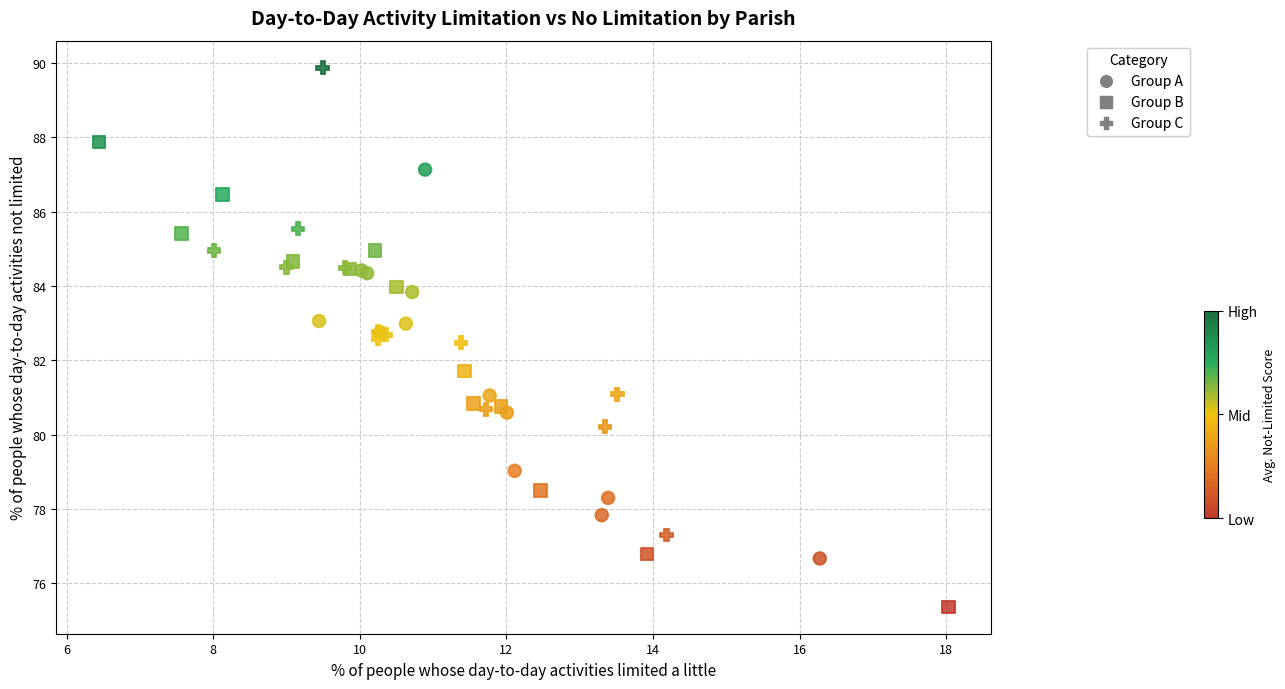

Which series contains the highest Y value?

Group C